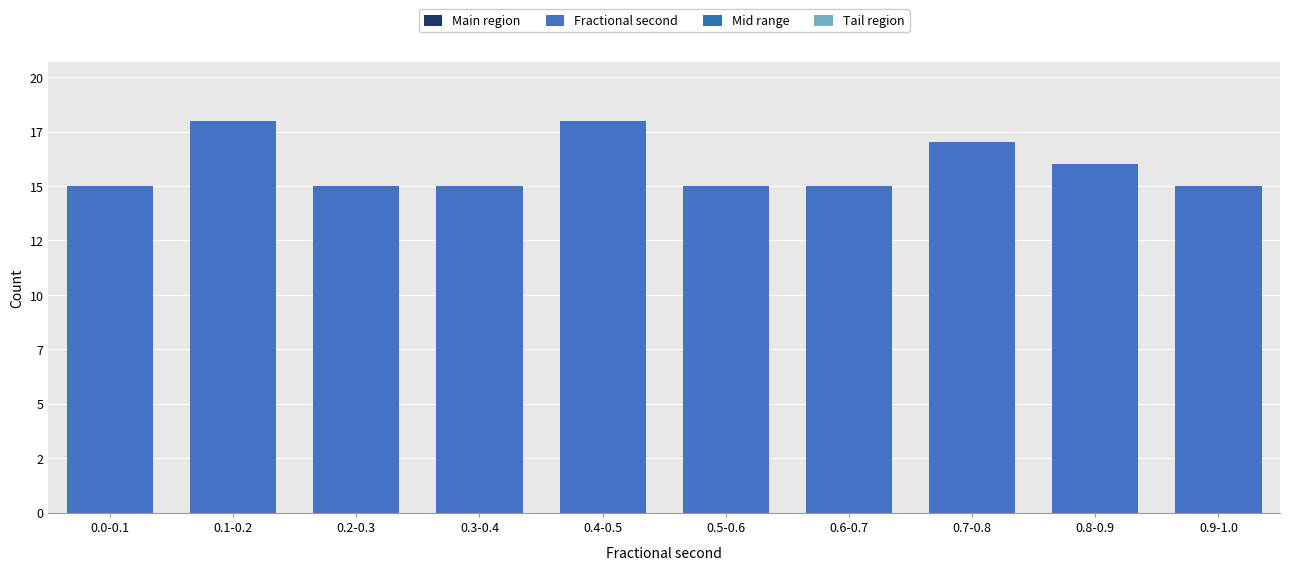

Are the bars horizontal?

No